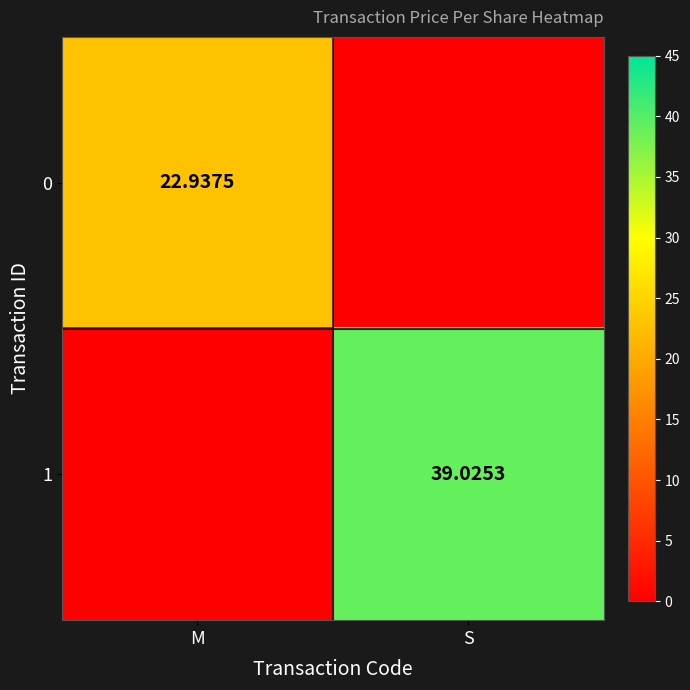

Which label corresponds to the smallest value in the chart?

S